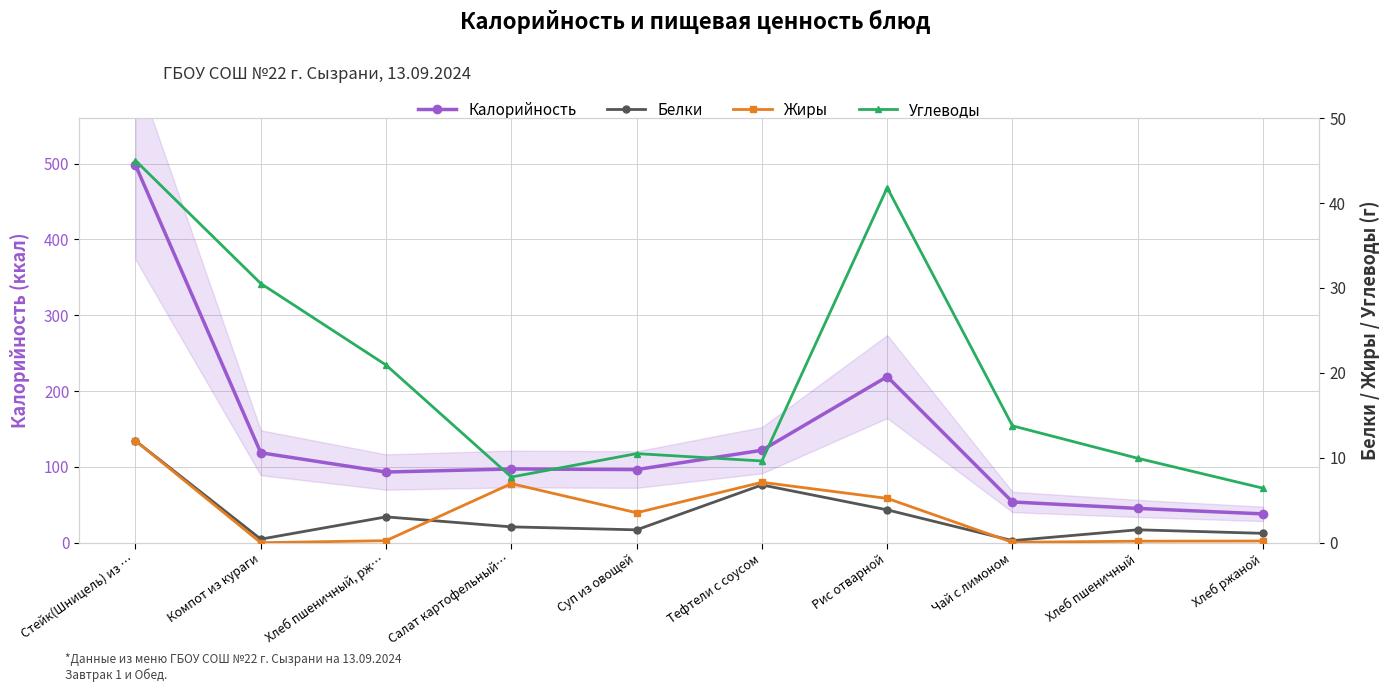

What is the difference between the second highest and second lowest values in the Жиры series?

7.1